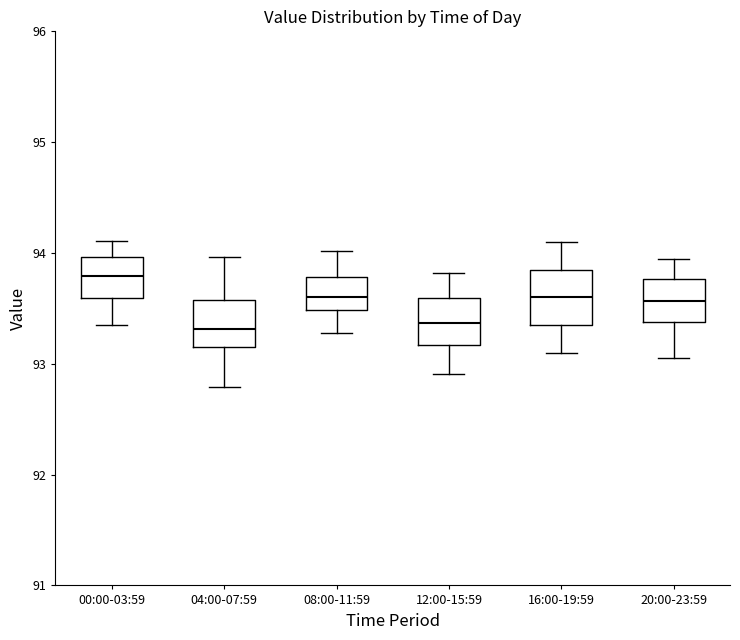

Where is the upper edge of the box for 08:00-11:59 on the y-axis? The values are not printed on the chart, so give them approximately, as read against the axis.

93.8